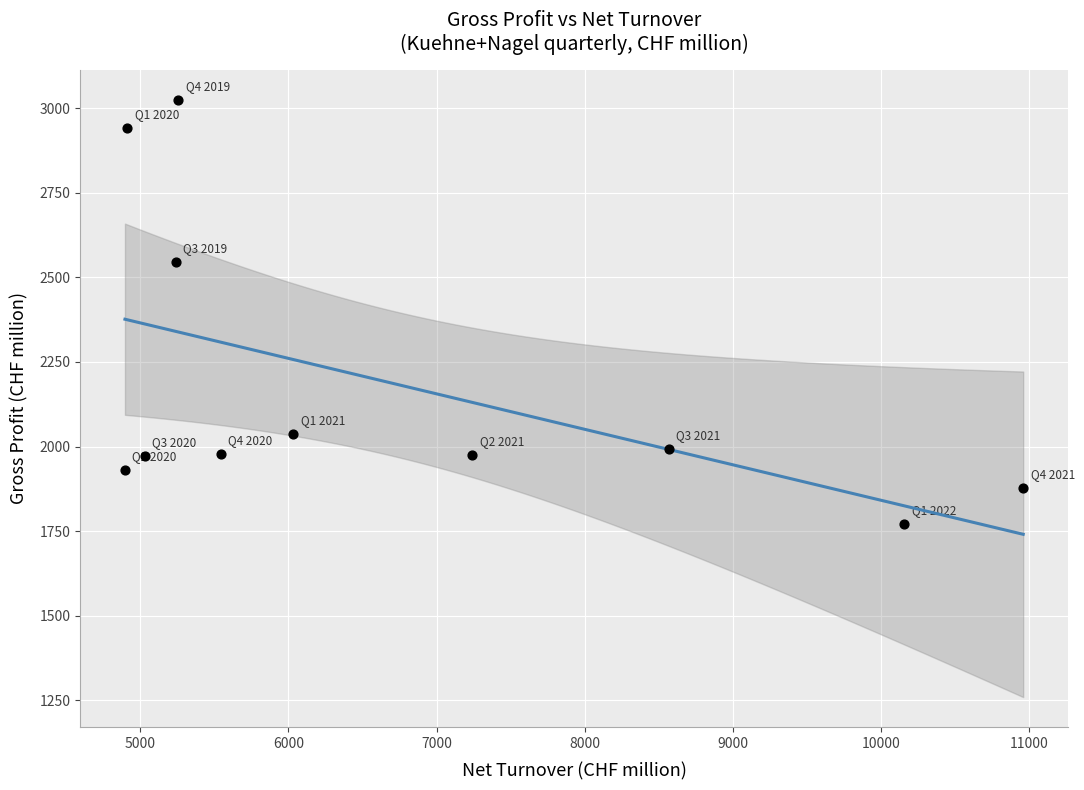

What Y value in the scatter plot is closest to 2398?

2544